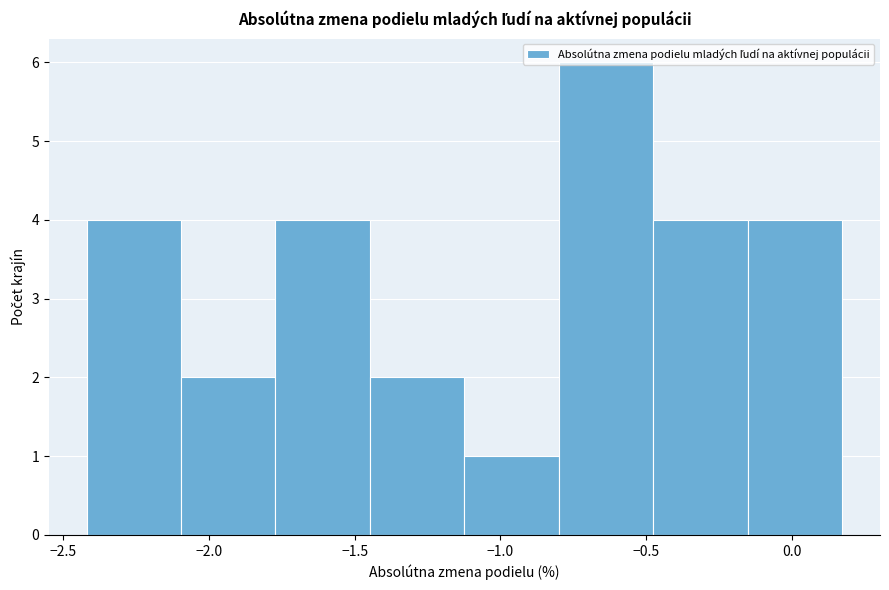

Reading left to right, list every bar in this chart as the range it spans on the x-axis followed by its height. Neither the bar edges nor the heights are printed on the chart, so give them approximately, as read against the axes.

-2.40 to -2.10: 4
-2.10 to -1.75: 2
-1.75 to -1.45: 4
-1.45 to -1.10: 2
-1.10 to -0.80: 1
-0.80 to -0.50: 6
-0.50 to -0.15: 4
-0.15 to 0.15: 4